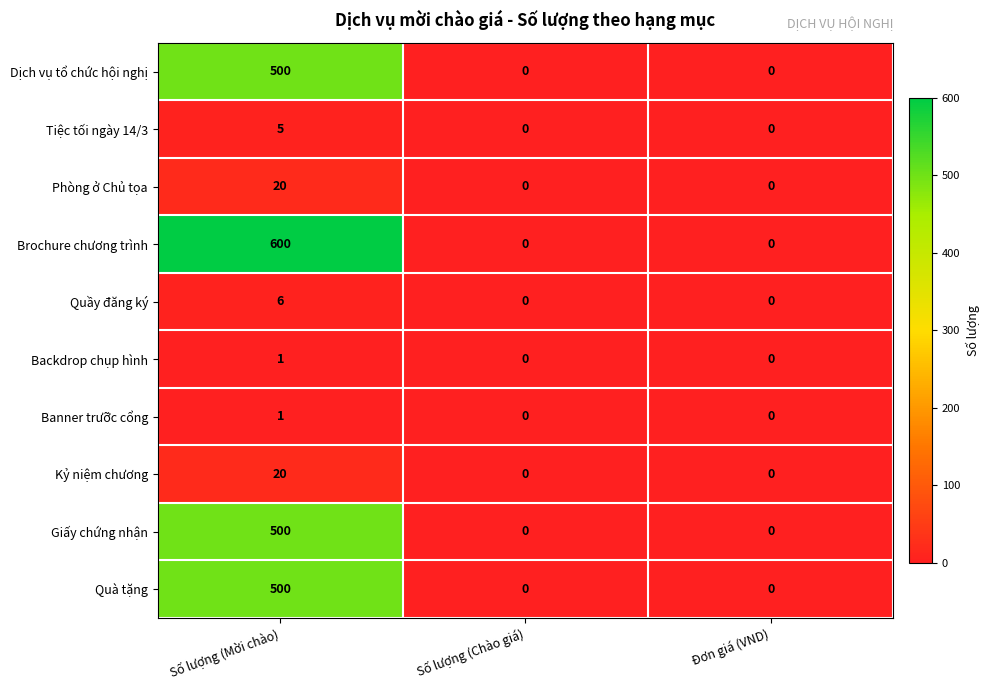

Count the number of categories in the chart.

3